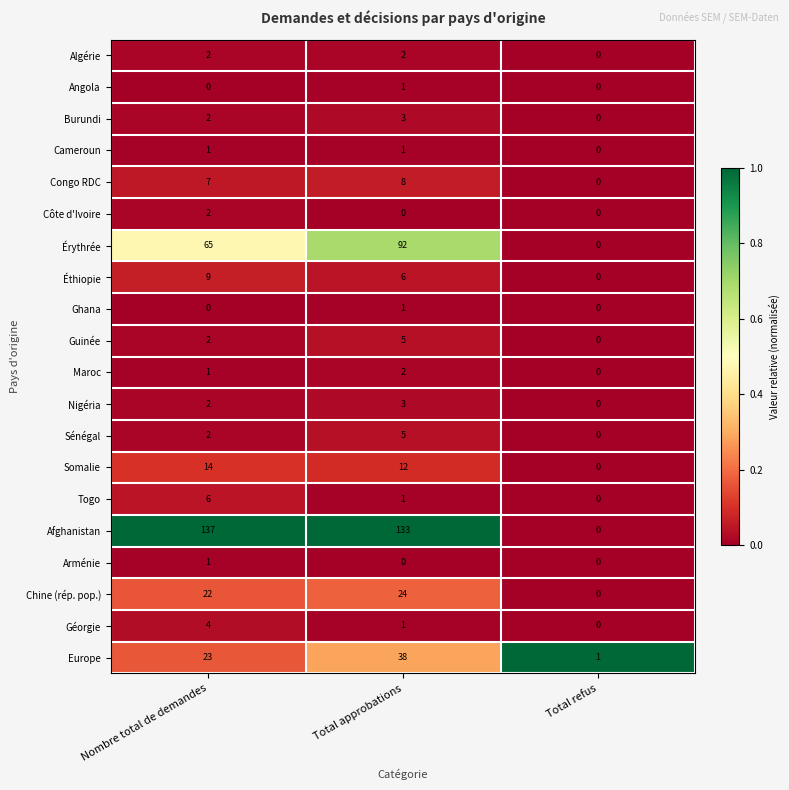

The value of Afghanistan at Nombre total de demandes is 137. True or false?

True